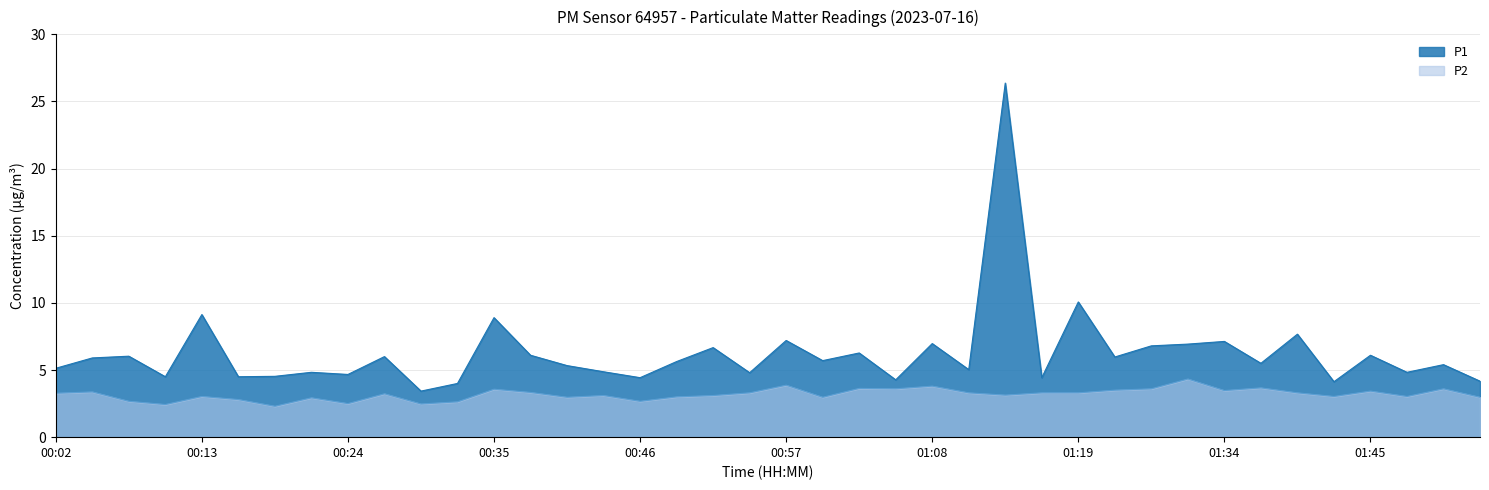

True or false: P1 and P2 cross at least once.

False